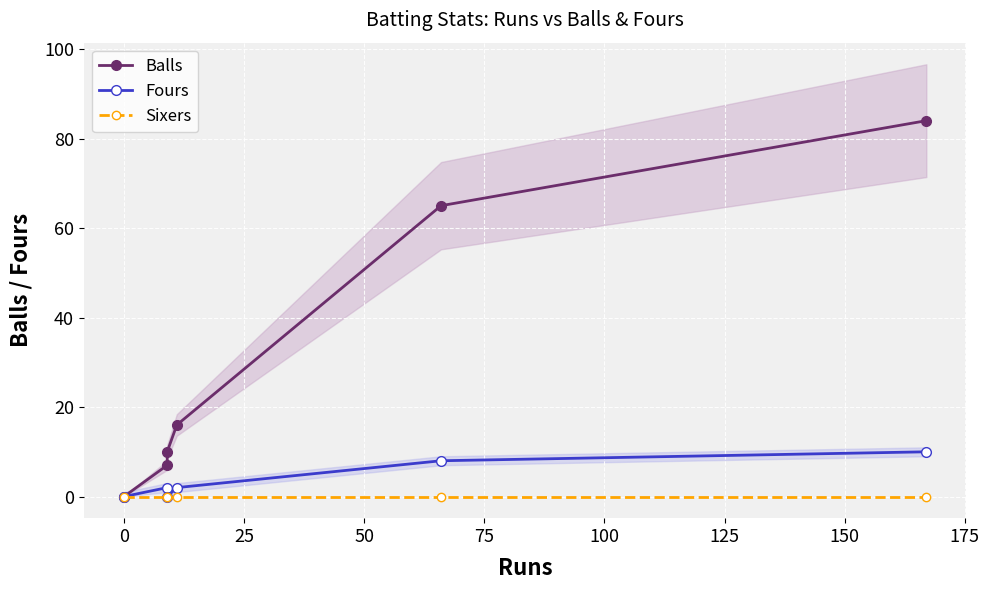

Rank the series at 0 from lowest to highest value.

Balls, Fours, Sixers